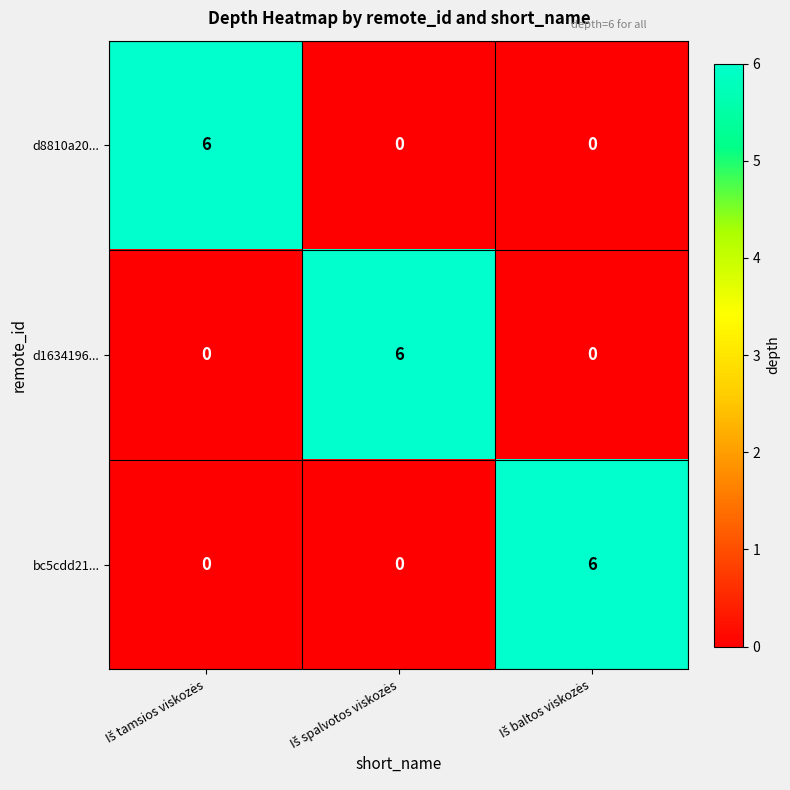

What is the difference between the maximum and minimum values in the bc5cdd21... series?

6